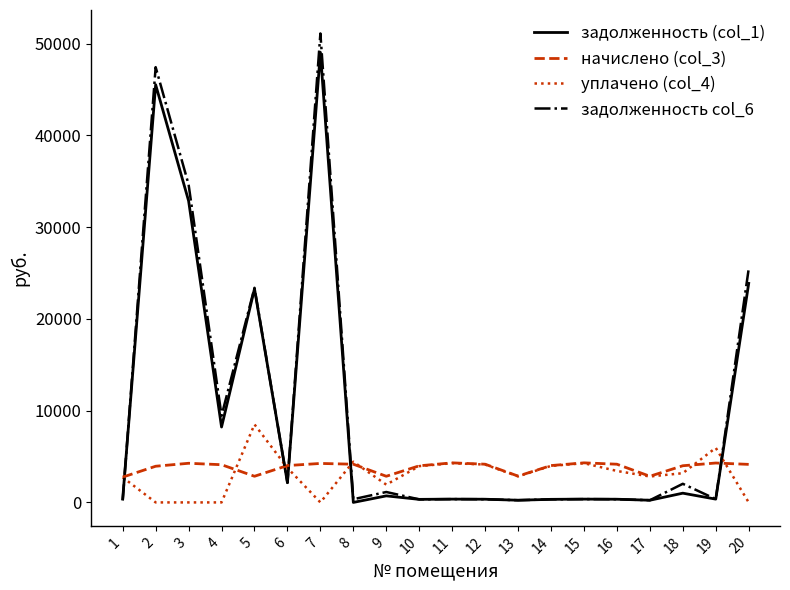

The value of задолженность col_6 at 4 is 5388.6. True or false?

False